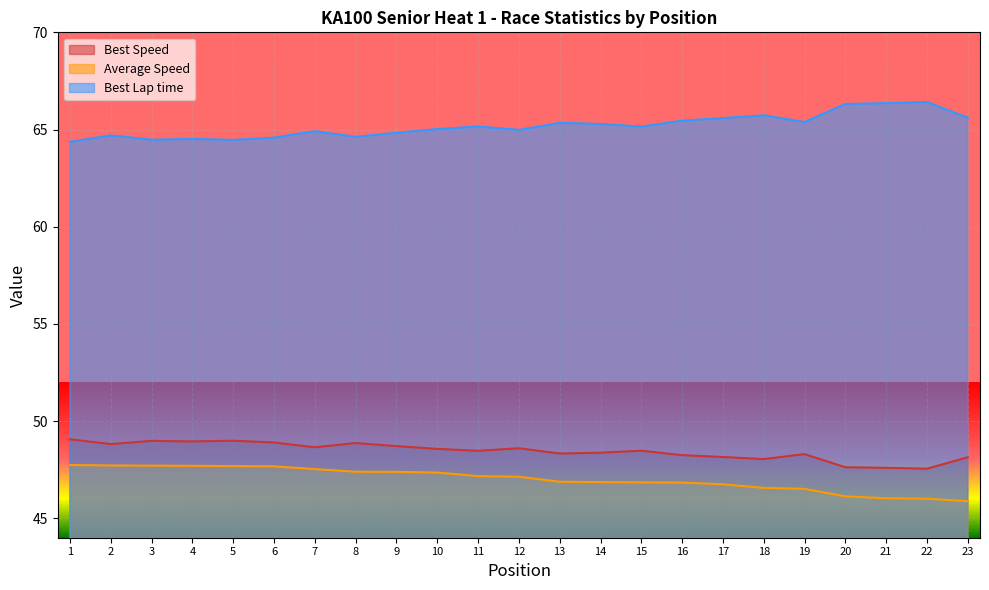

Which label corresponds to the smallest value in the chart?

23